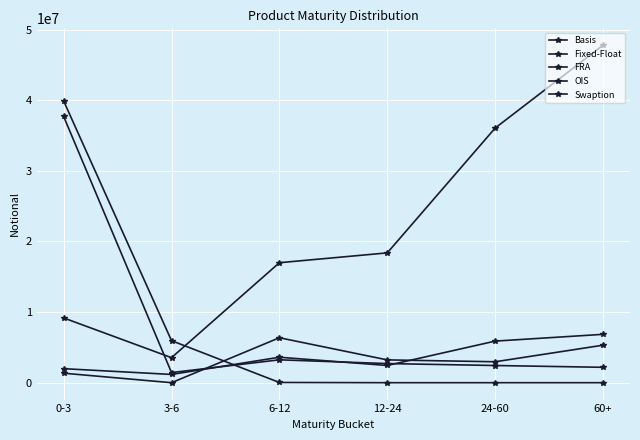

Which series has the largest range (max minus min)?

Fixed-Float